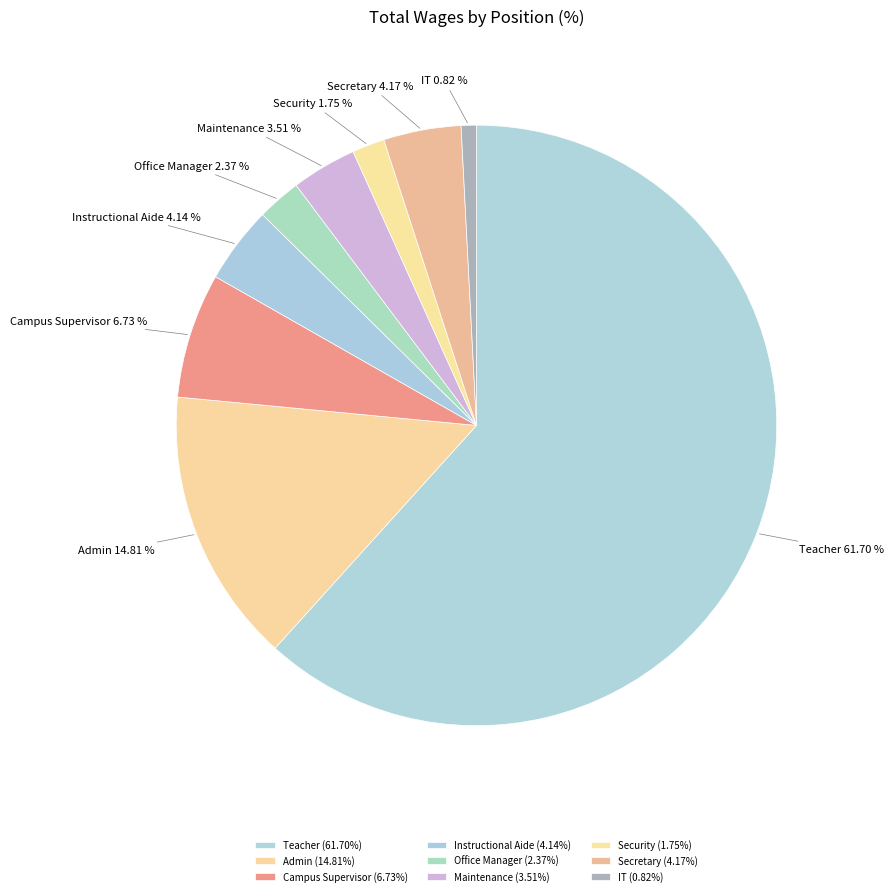

To the nearest percent, what portion does Teacher represent?

62%